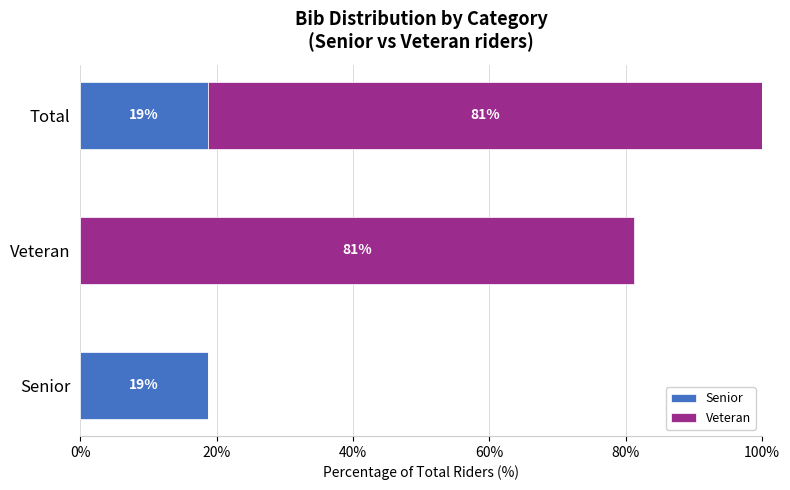

The Senior series shows 33.3 at Total. True or false?

False